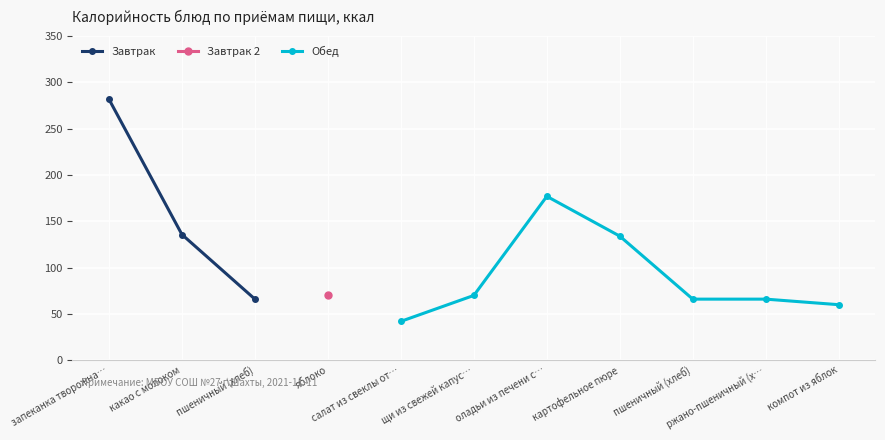

True or false: Обед and Завтрак intersect in this chart.

False